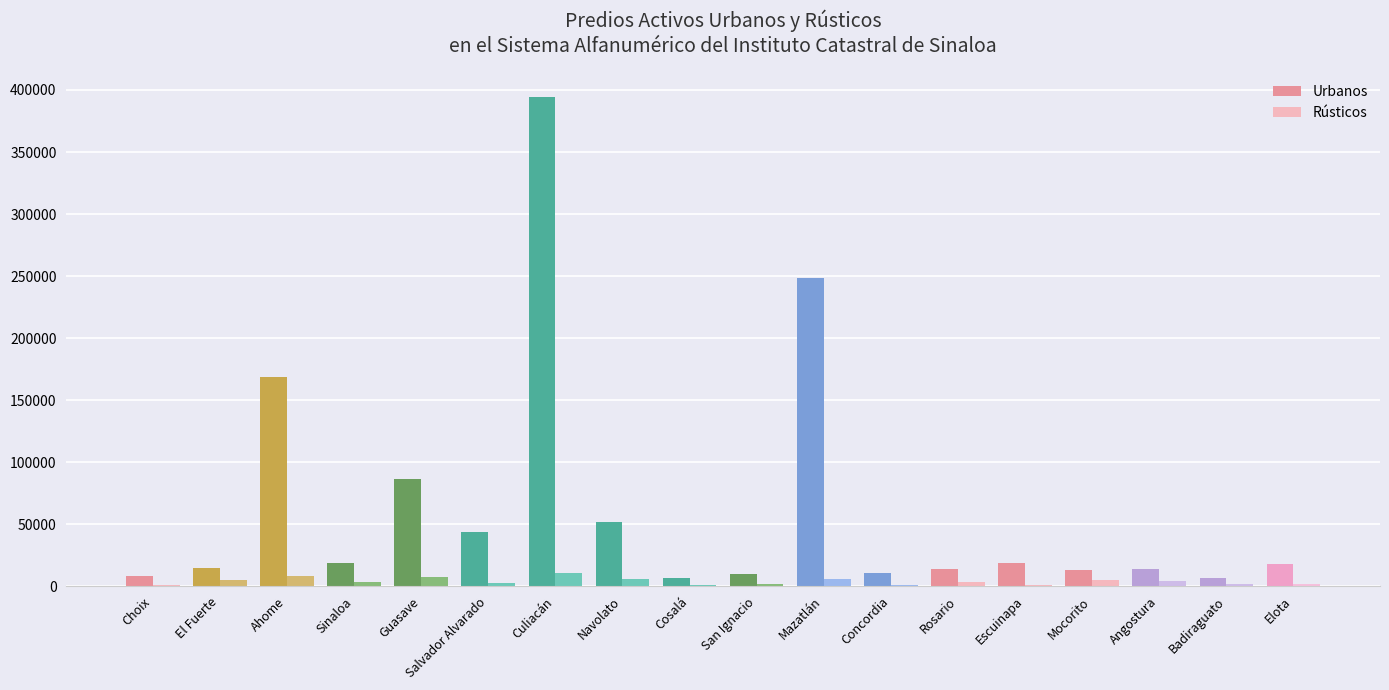

What is the sum of all Urbanos values?

1146259